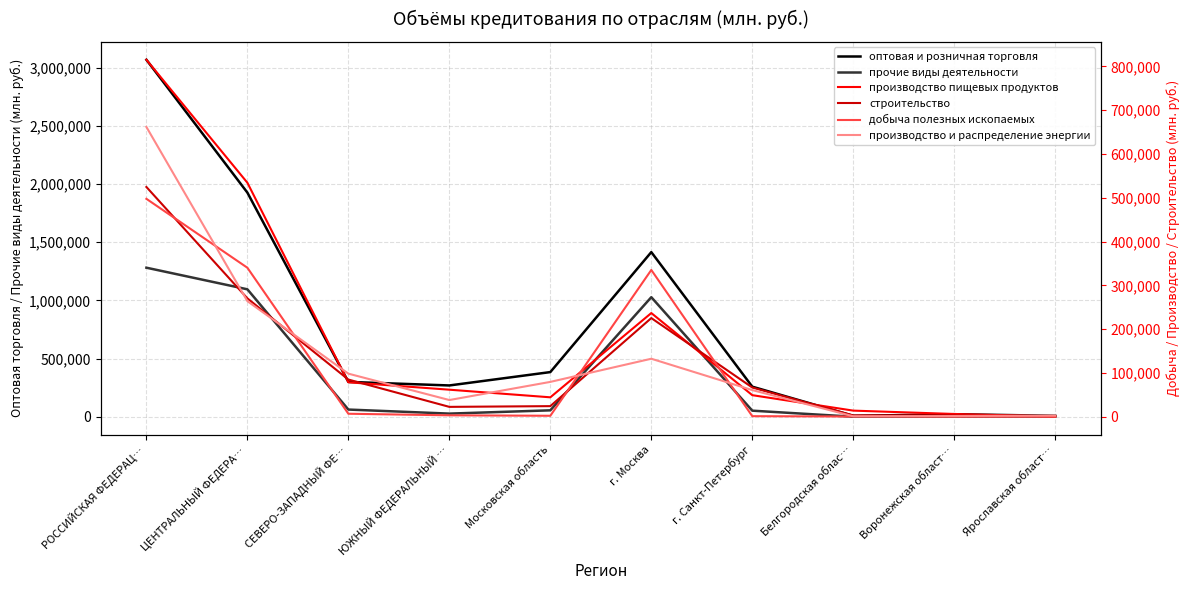

At which label does производство пищевых продуктов reach its peak?

РОССИЙСКАЯ ФЕДЕРАЦ…